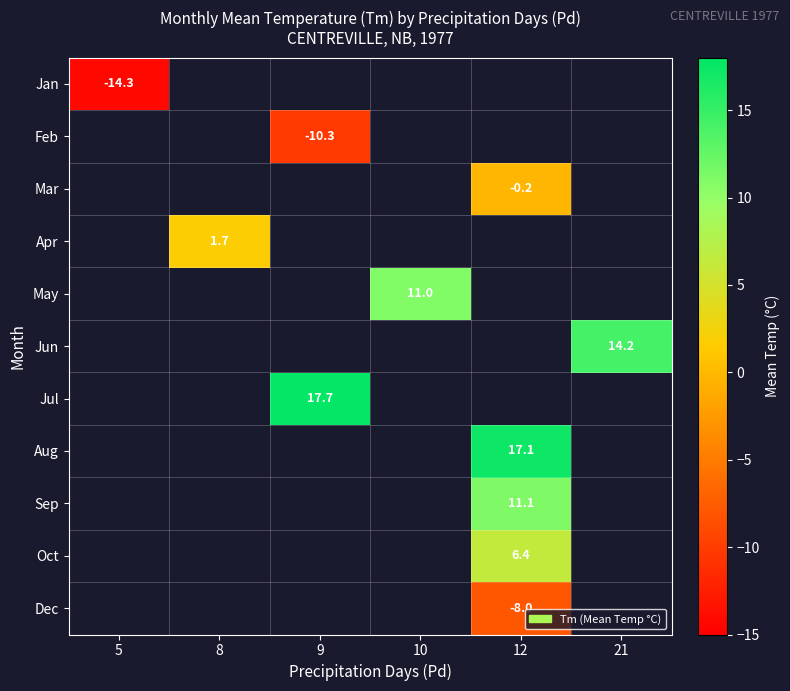

The value of Jul at 9 is 17.7. True or false?

True